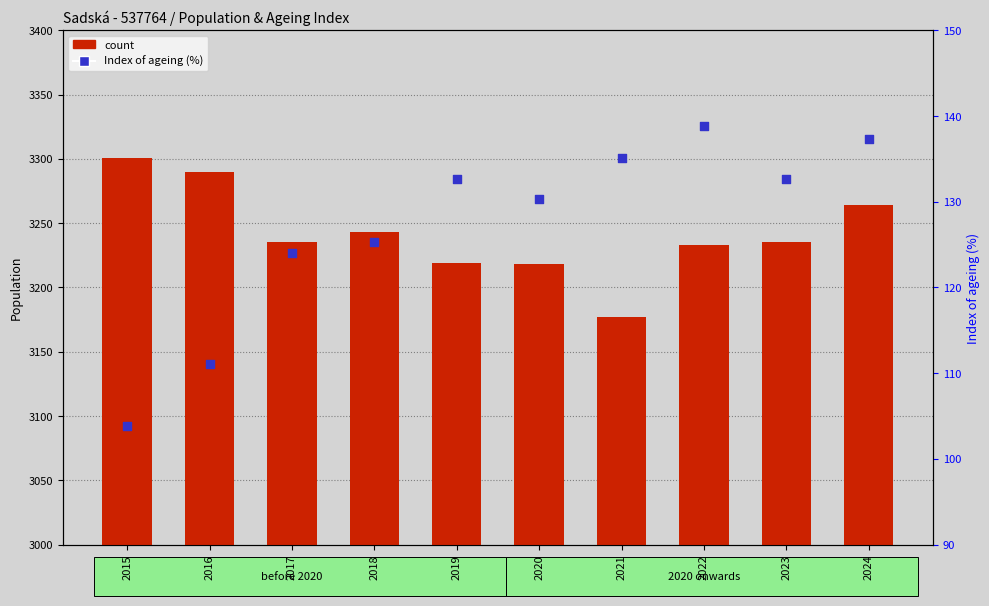

Is the value of percentile rank within the sample at 2017 greater than the value of count at 2023?

No